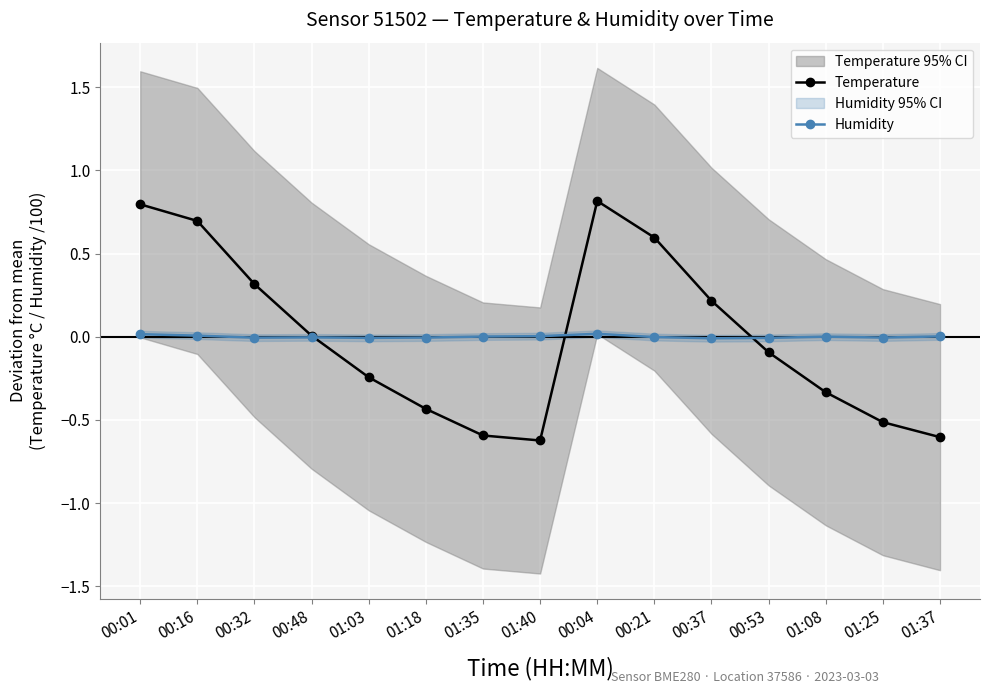

What is the value of the Temperature point at the 5th from the left?

-0.2